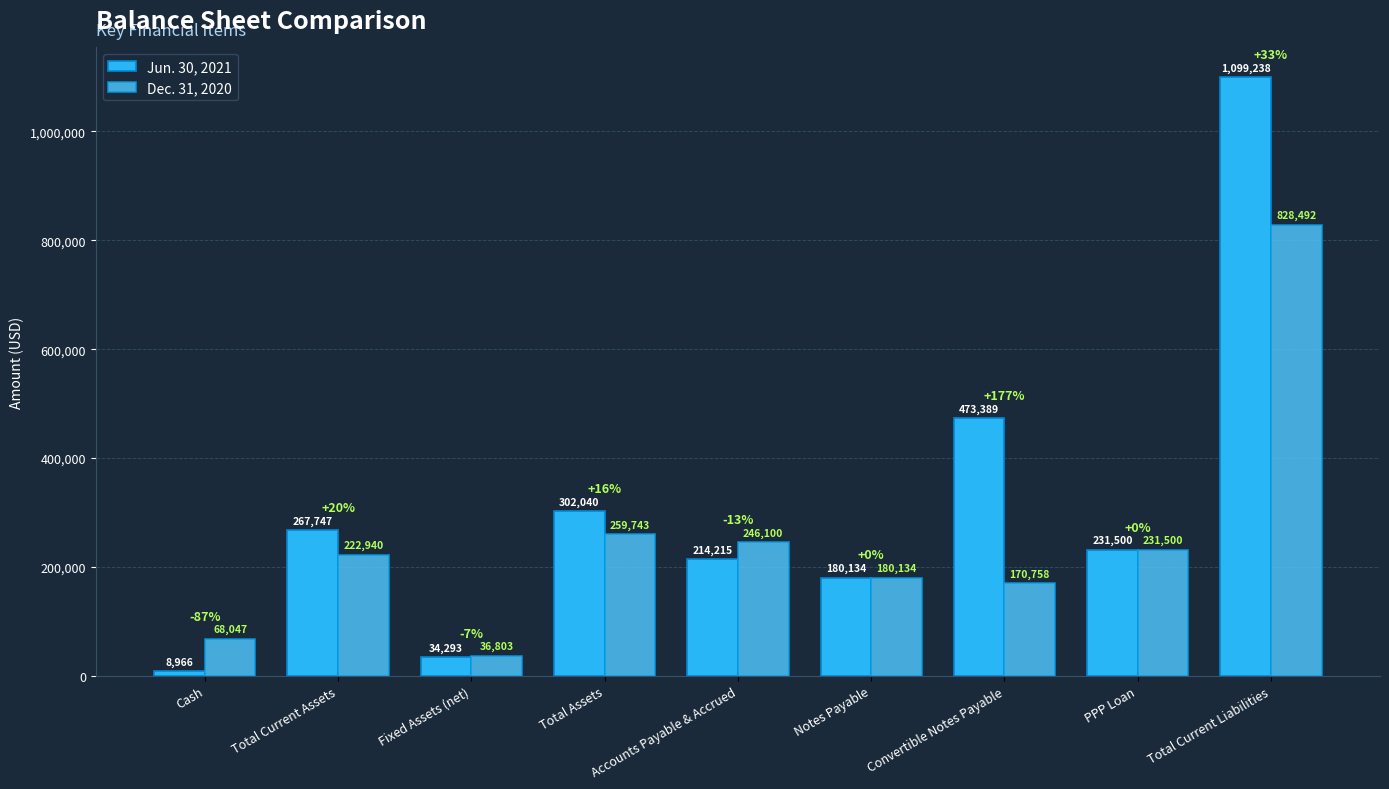

Are the bars horizontal?

No